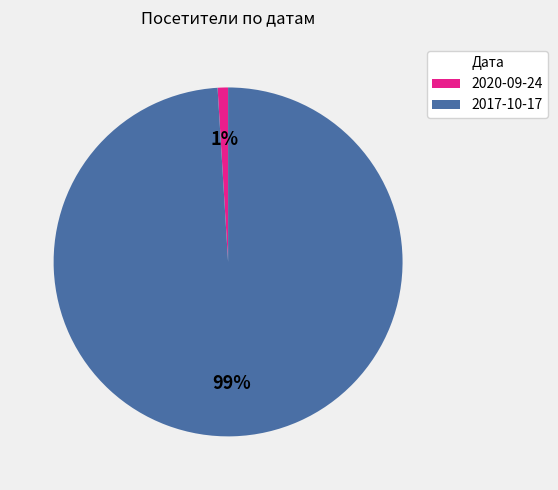

To the nearest percent, what portion does 2020-09-24 represent?

1%